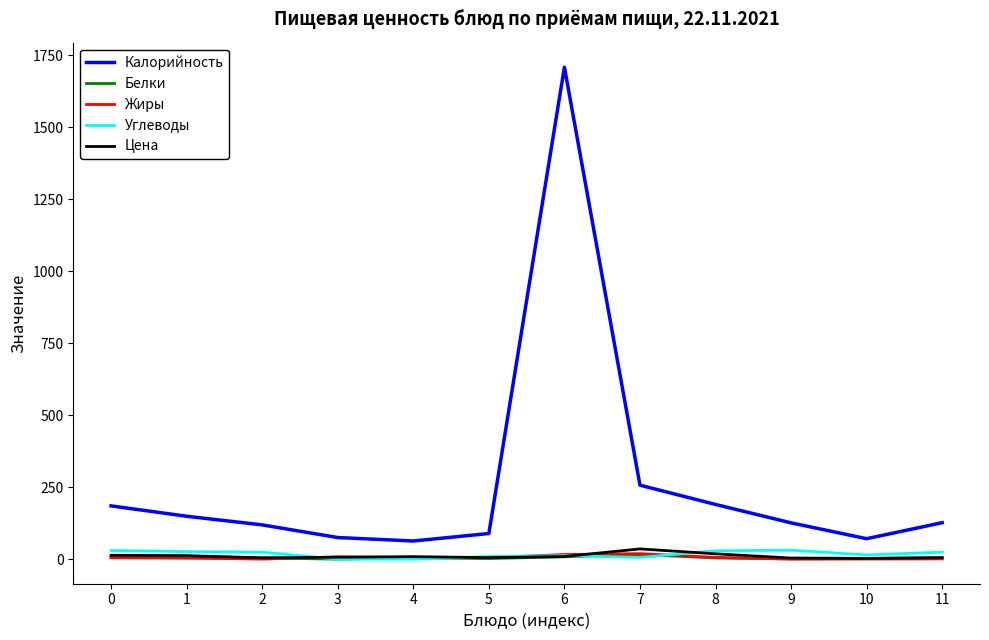

Is it true that Белки equals 1.0 at 9?

True